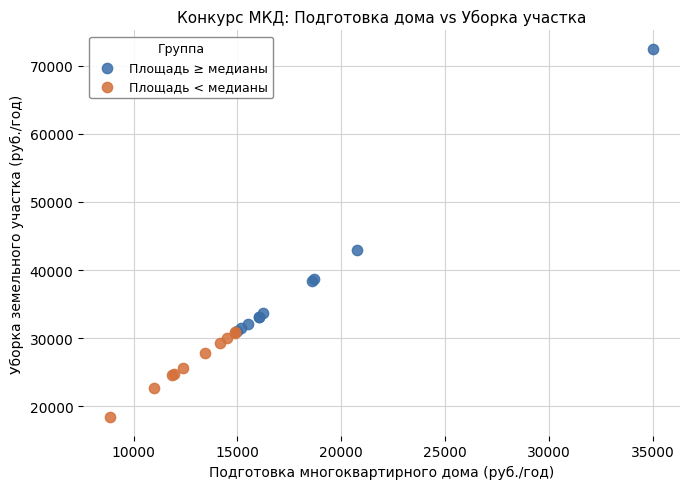

Which series contains the highest Y value?

Площадь ≥ медианы